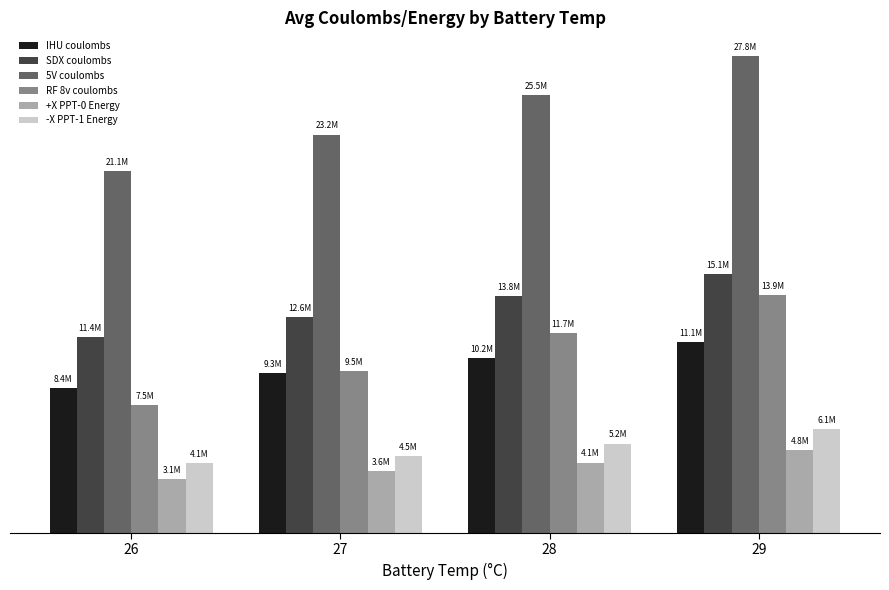

Reading left to right, extract all data points from this chart.

IHU coulombs: 8423749.0	9303735.5	10215533.6	11132363.0
SDX coulombs: 11439186.0	12572705.8	13832769.9	15079739.3
5V coulombs: 21116576.0	23245349.2	25536183.8	27818803.7
RF 8v coulombs: 7469599.0	9461639.7	11672167.4	13870764.3
+X PPT-0 Energy: 3118298.0	3580744.0	4099250.4	4813779.0
-X PPT-1 Energy: 4053031.0	4498137.5	5207023.0	6061177.3